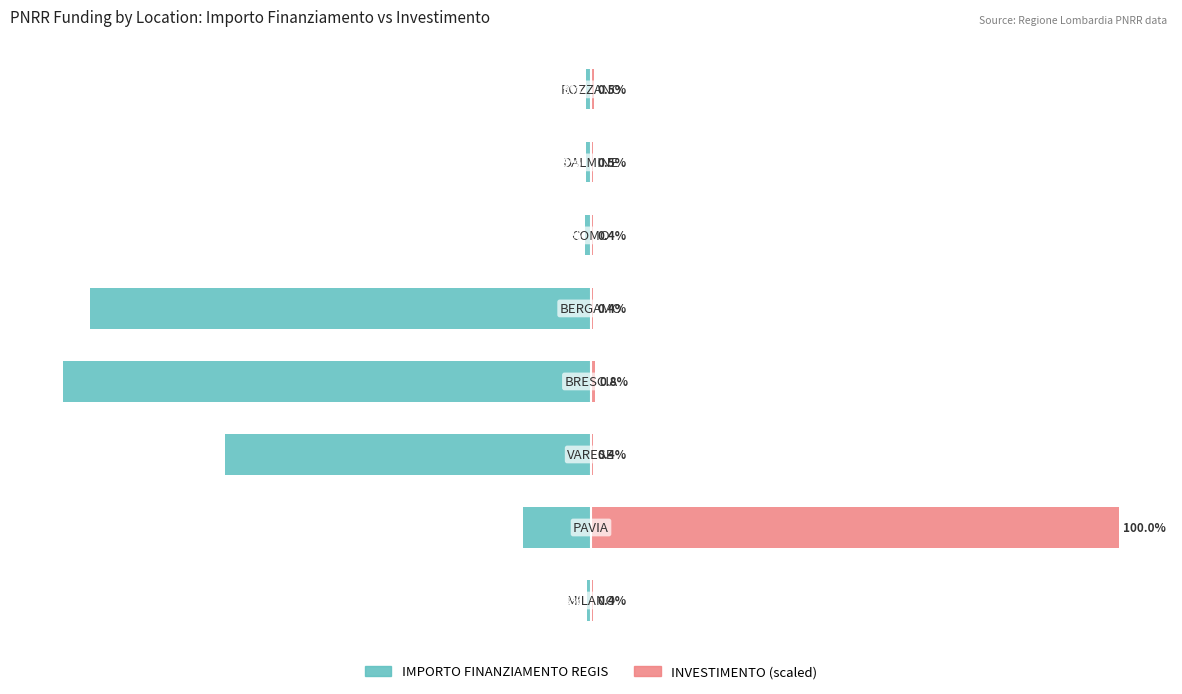

What is the difference between the IMPORTO FINANZIAMENTO REGIS values at 5 and 4?

93.8